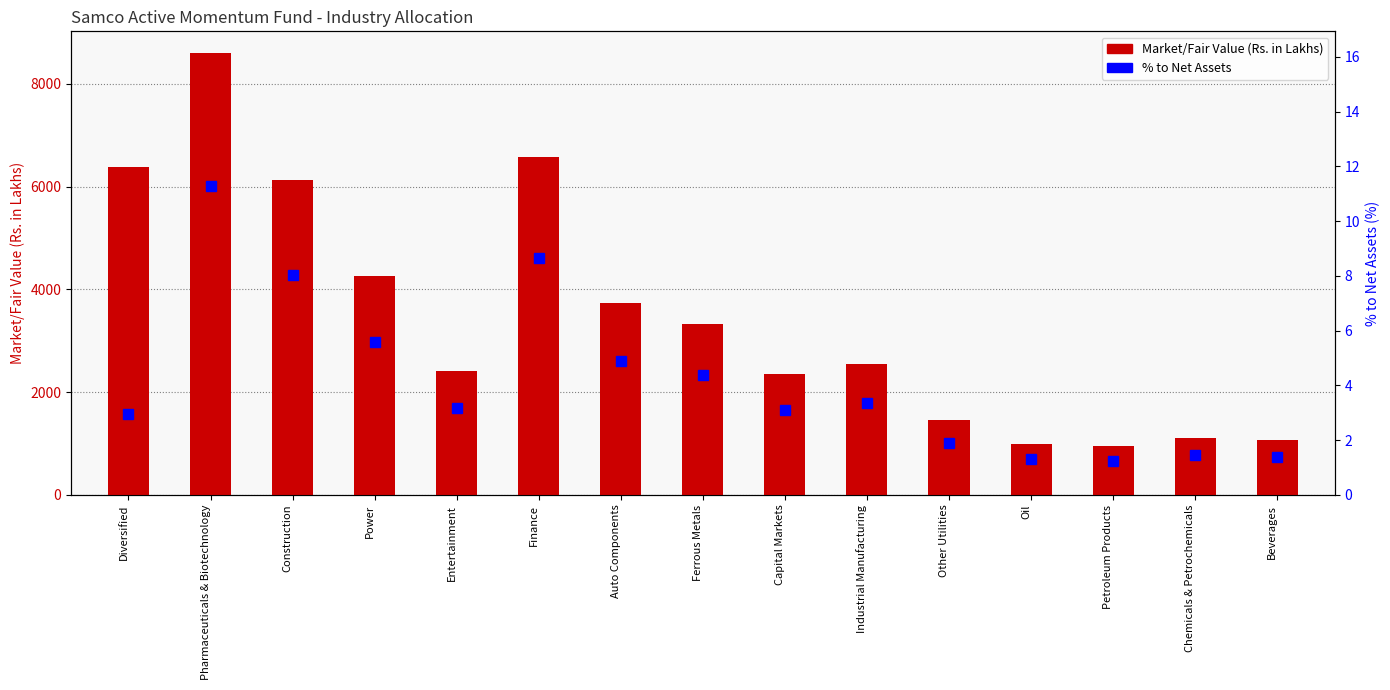

Which series has the largest total across all categories?

Market/Fair Value (Rs. in Lakhs)